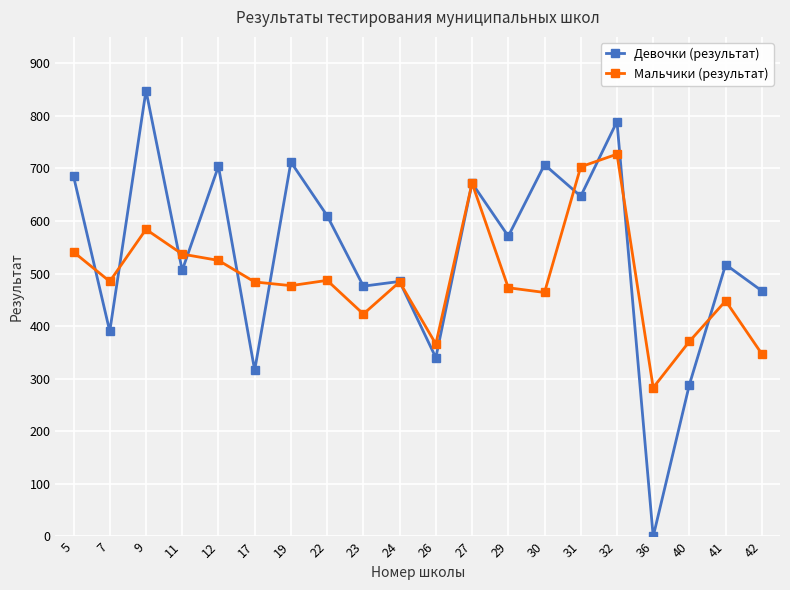

Is the value of Девочки (результат) at 12 greater than the value of Мальчики (результат) at 12?

Yes